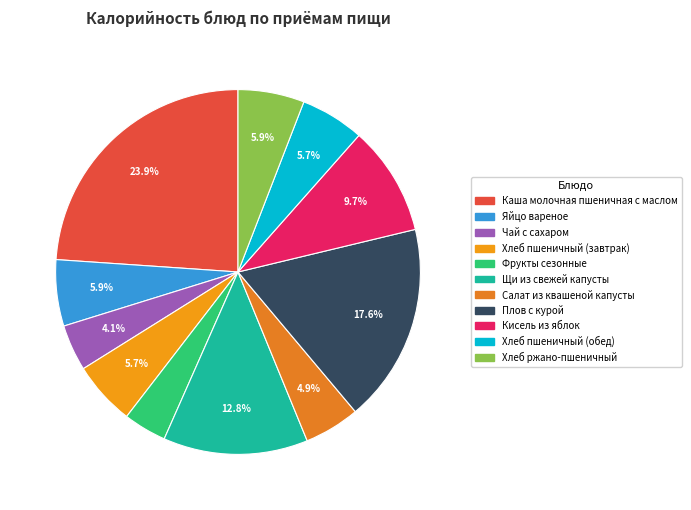

The Плов с курой slice represents 18% of the pie. True or false?

True